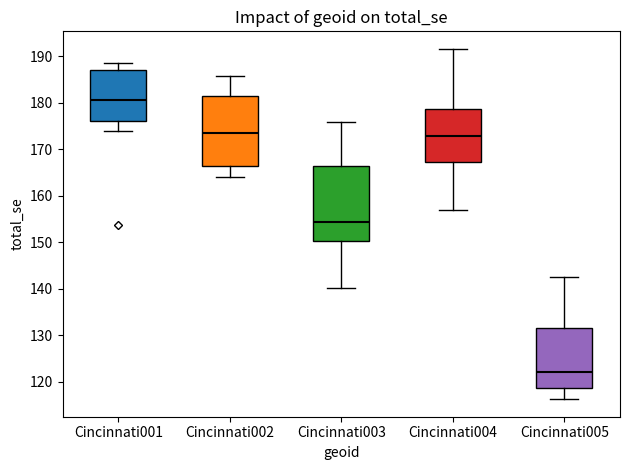

Where is the lower edge of the box for Cincinnati003 on the y-axis? The values are not printed on the chart, so give them approximately, as read against the axis.

150